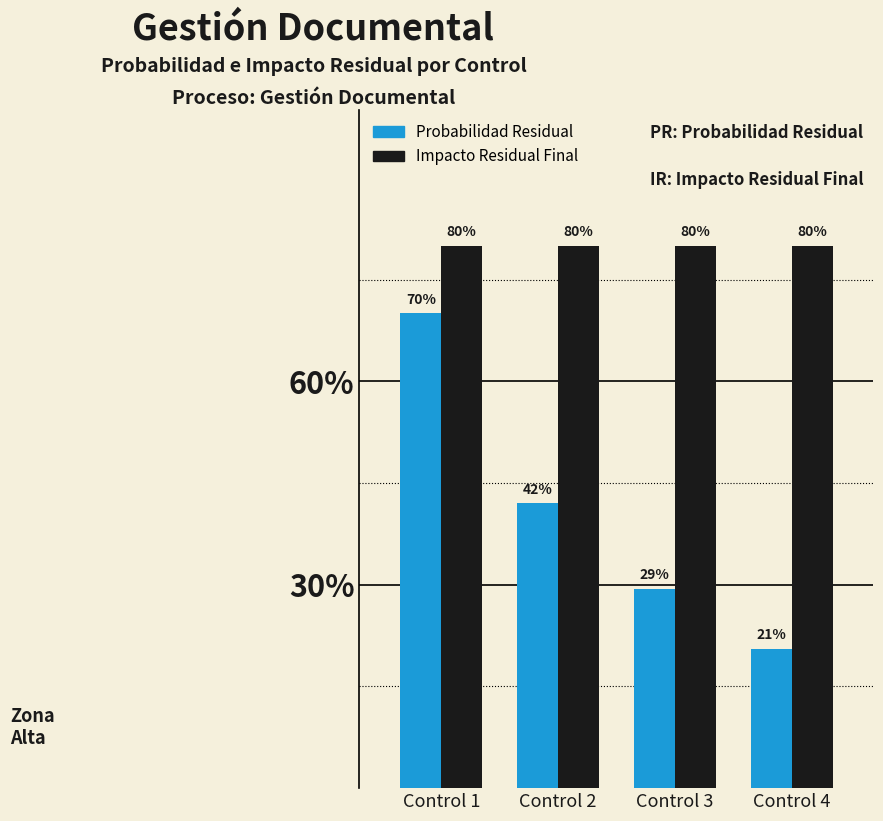

What is the sum of all Probabilidad Residual values?

1.6